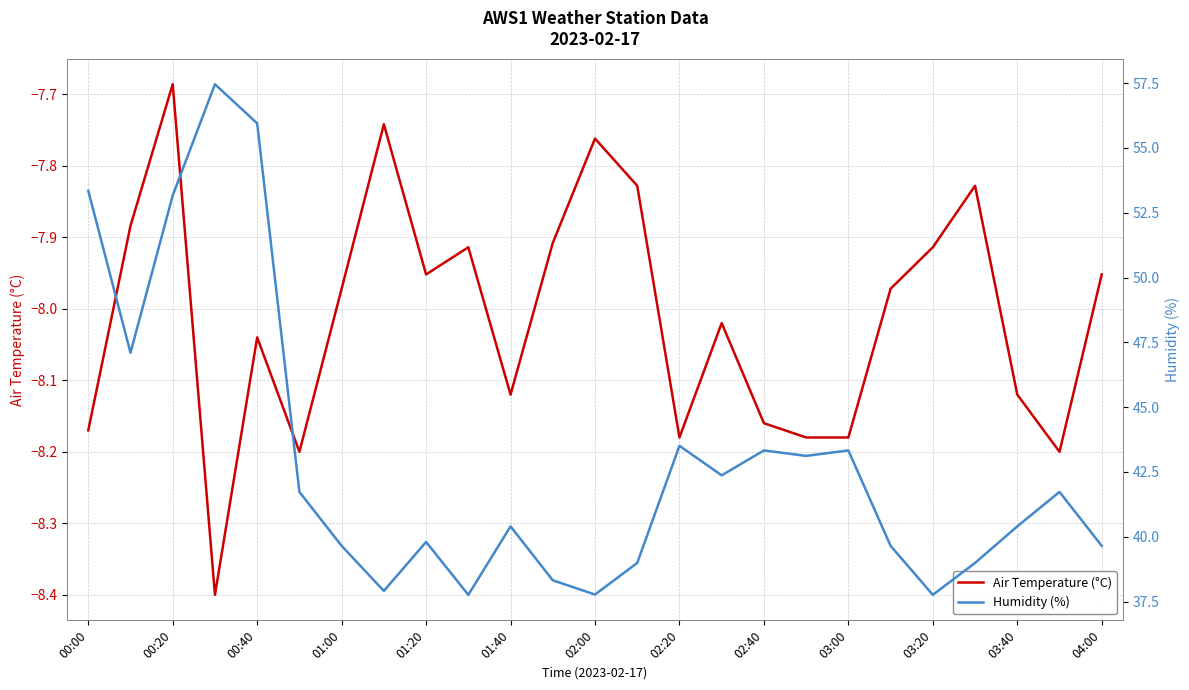

True or false: Air Temperature (°C) has a value of -1.8 at 02:00.

False